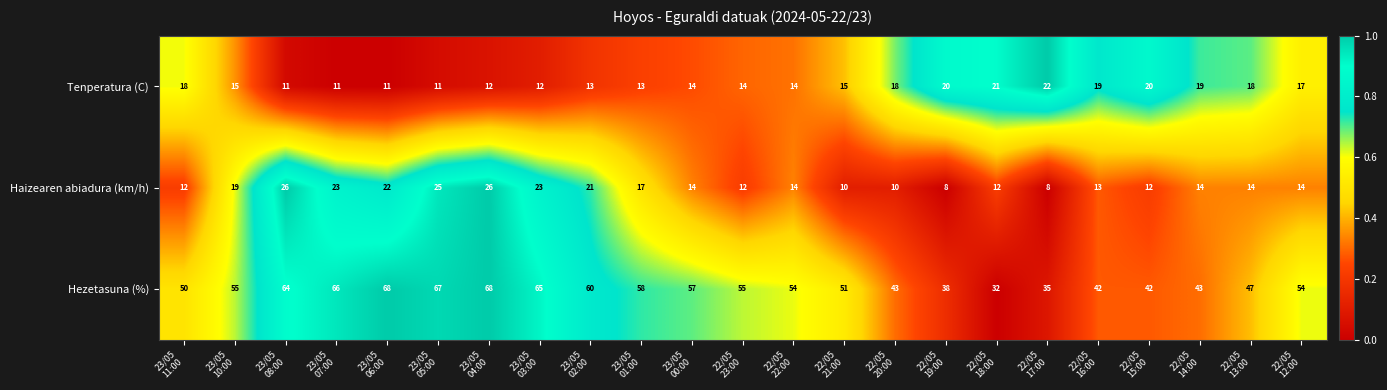

Between 23/05
03:00 and 22/05
12:00, which series saw the biggest shift?

Hezetasuna (%)